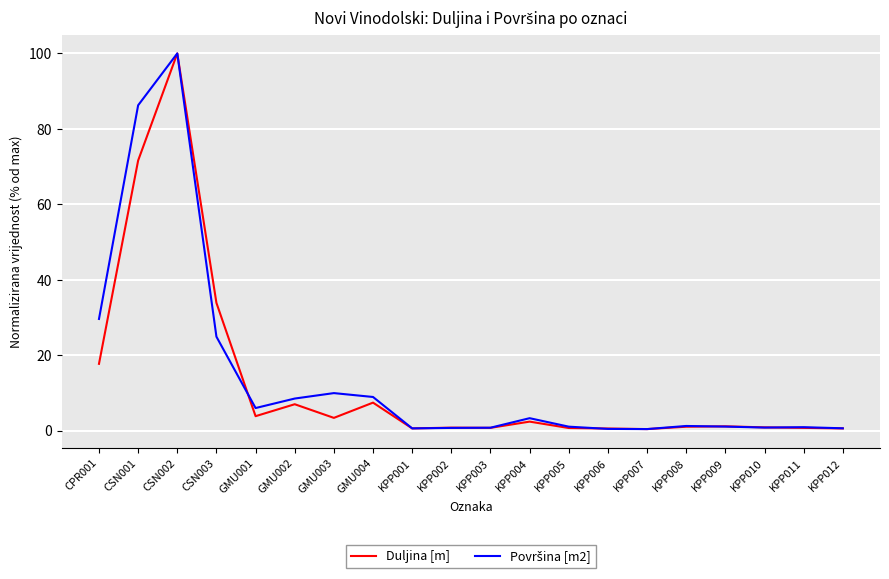

What position from the left is KPP005?

13